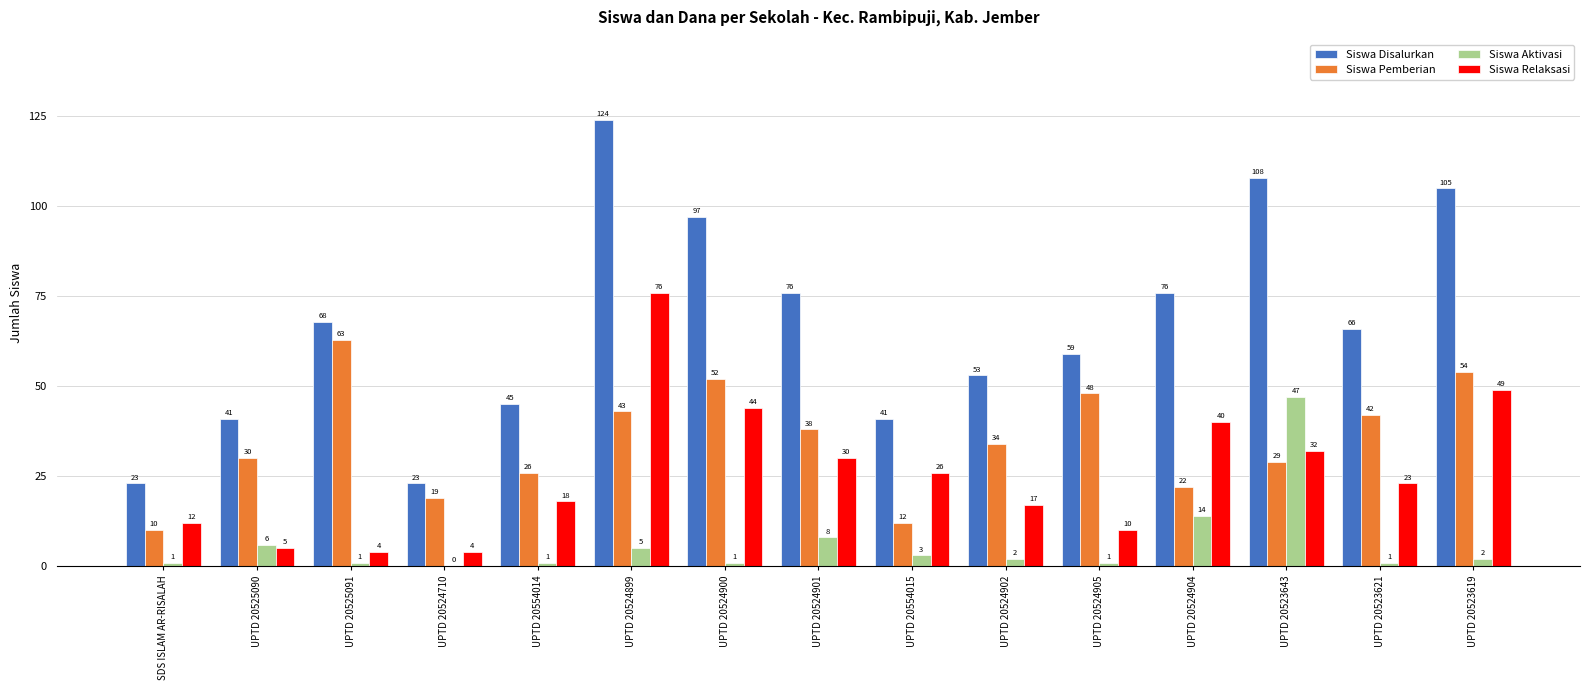

The Siswa Disalurkan series shows 37 at UPTD 20524710. True or false?

False